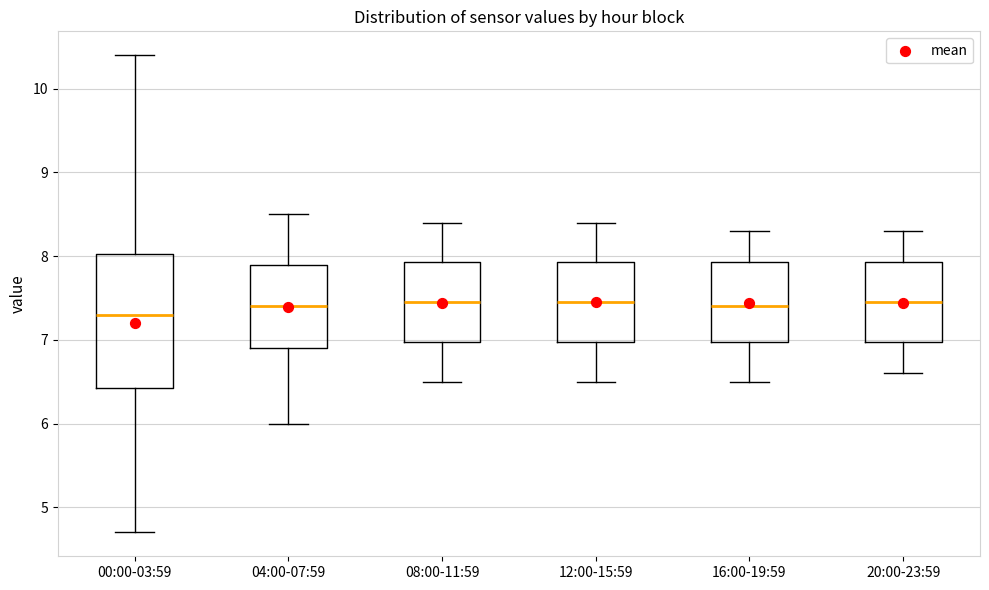

Reading left to right, read every box against the y-axis: the position of its median line, the range the box covers, and the ends of its whiskers. The values are not printed on the chart, so give them approximately, as read against the axis.

00:00-03:59: median 7.3, box 6.4 to 8.0, whiskers 4.7 to 10.4
04:00-07:59: median 7.4, box 6.9 to 7.9, whiskers 6.0 to 8.5
08:00-11:59: median 7.5, box 7.0 to 7.9, whiskers 6.5 to 8.4
12:00-15:59: median 7.5, box 7.0 to 7.9, whiskers 6.5 to 8.4
16:00-19:59: median 7.4, box 7.0 to 7.9, whiskers 6.5 to 8.3
20:00-23:59: median 7.5, box 7.0 to 7.9, whiskers 6.6 to 8.3